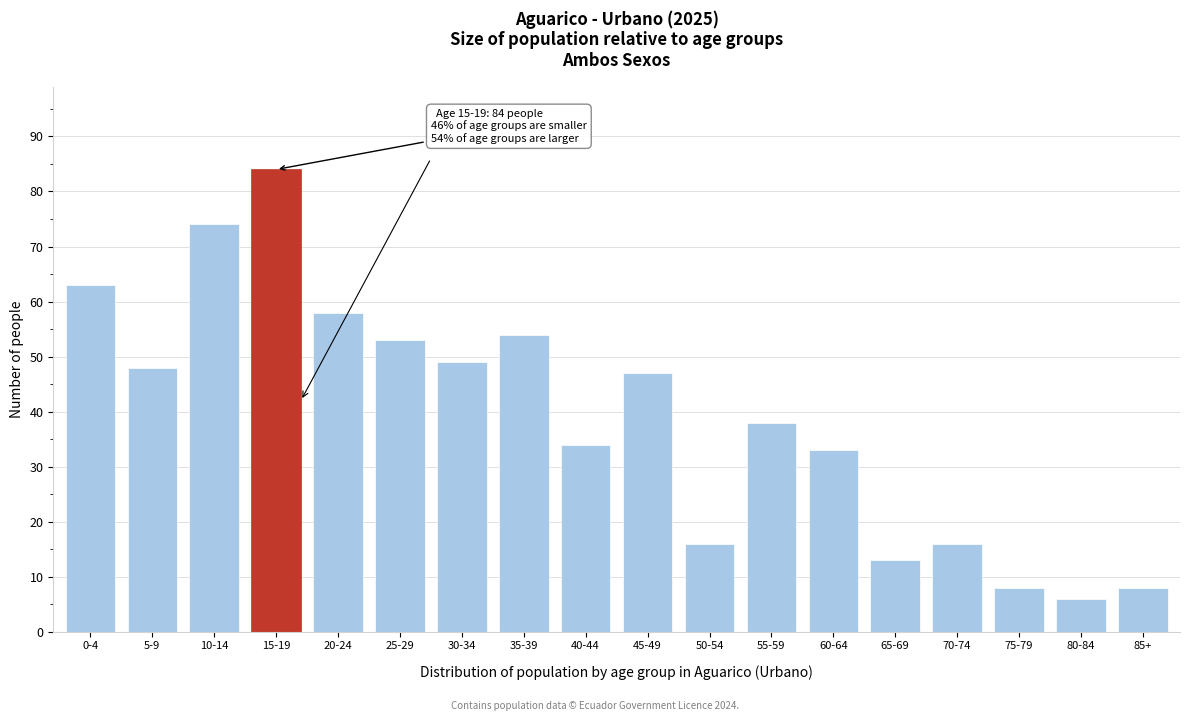

Reading right to left, list all the values displayed in this chart.

8	6	8	16	13	33	38	16	47	34	54	49	53	58	84	74	48	63